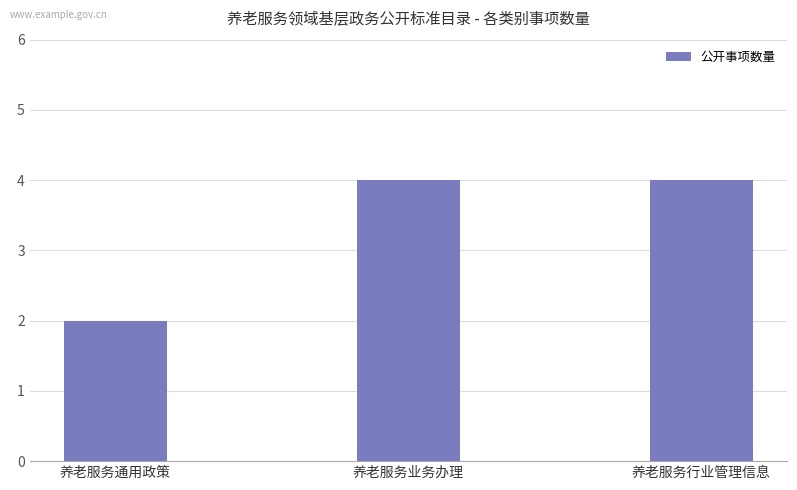

Reading left to right, transcribe all the data shown in this chart.

2	4	4